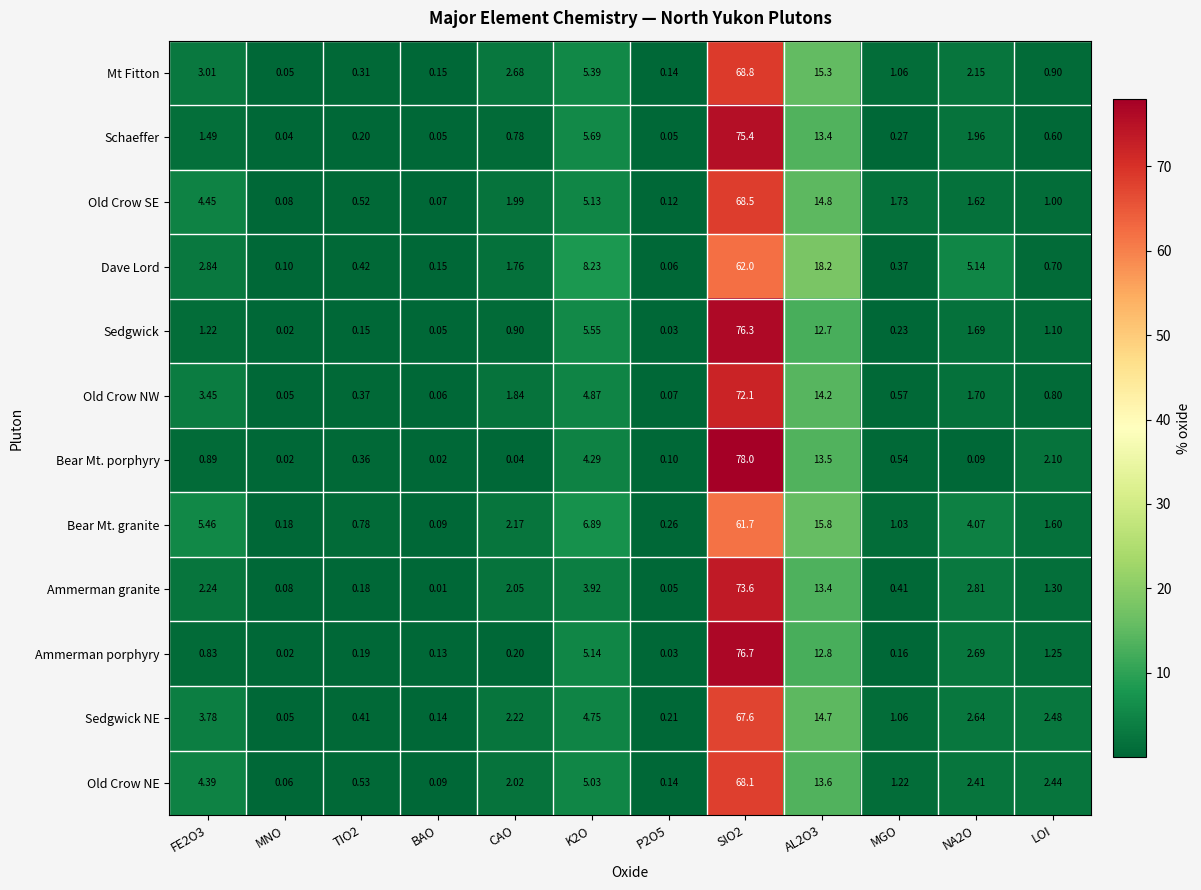

List the series in order of their peak value, lowest first.

Bear Mt. granite, Dave Lord, Sedgwick NE, Old Crow NE, Old Crow SE, Mt Fitton, Old Crow NW, Ammerman granite, Schaeffer, Sedgwick, Ammerman porphyry, Bear Mt. porphyry